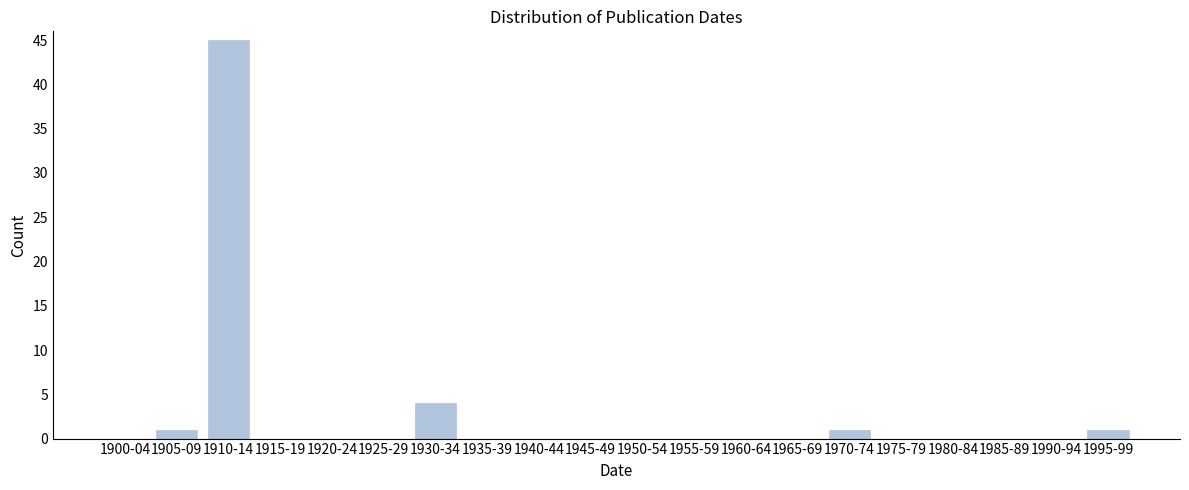

Reading left to right, transcribe all the data shown in this chart.

1900-04=0	1905-09=1	1910-14=45	1915-19=0	1920-24=0	1925-29=0	1930-34=4	1935-39=0	1940-44=0	1945-49=0	1950-54=0	1955-59=0	1960-64=0	1965-69=0	1970-74=1	1975-79=0	1980-84=0	1985-89=0	1990-94=0	1995-99=1